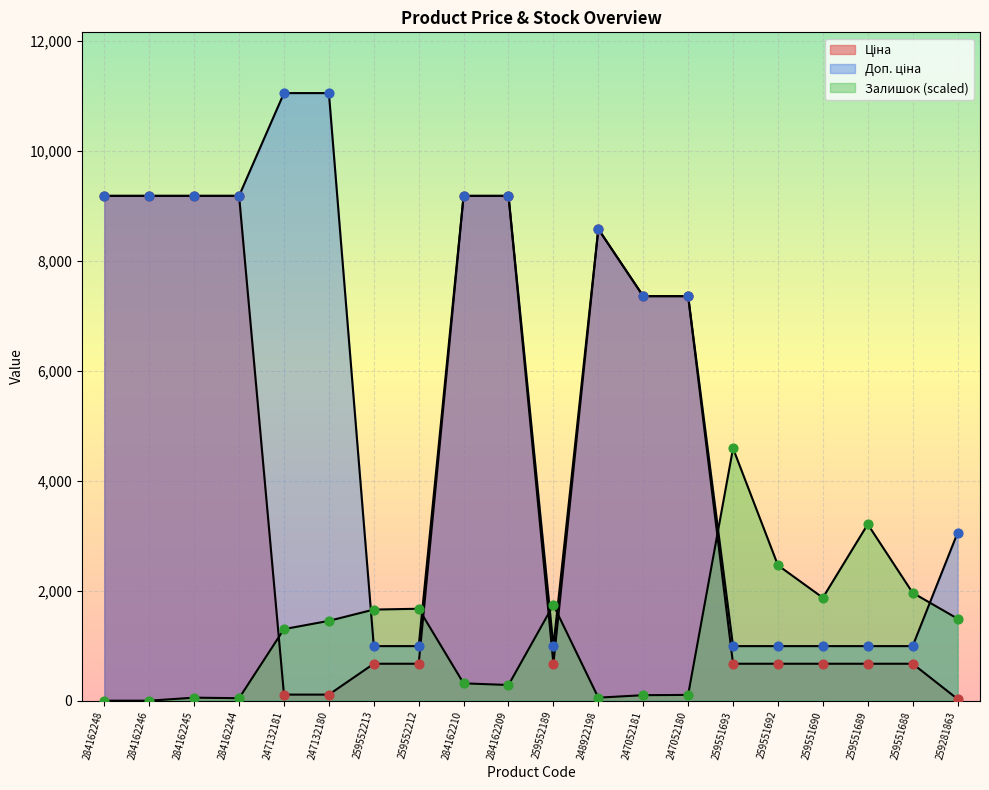

At how many categories does at least one series exceed 3740?

12